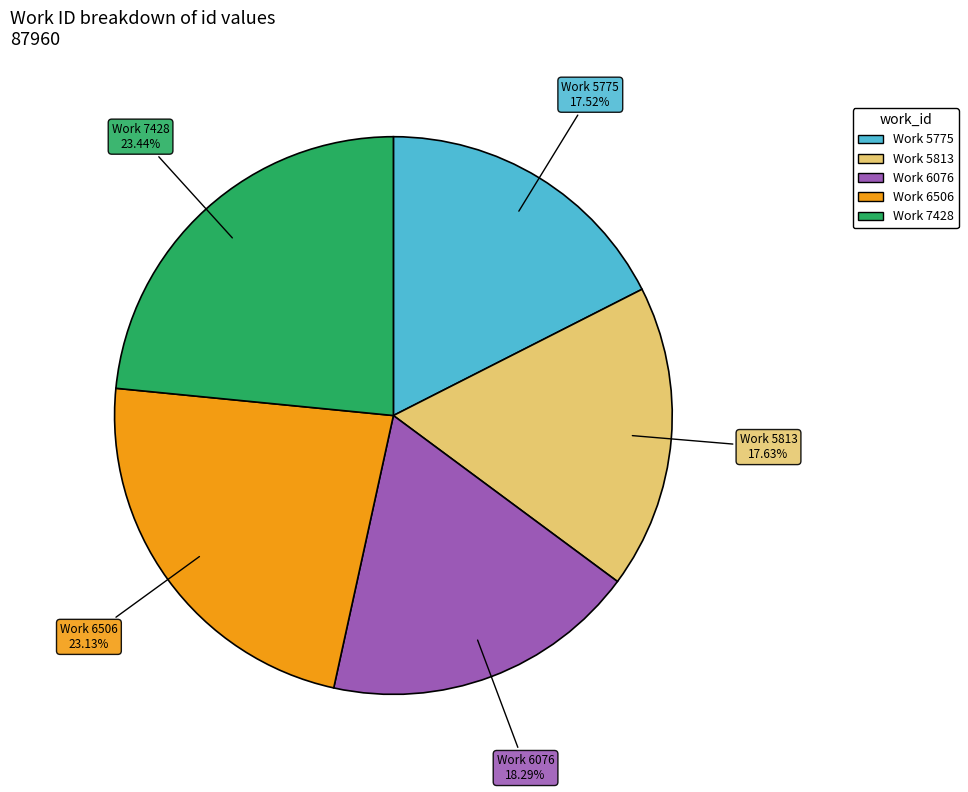

Is there any slice that represents more than half of the pie?

No